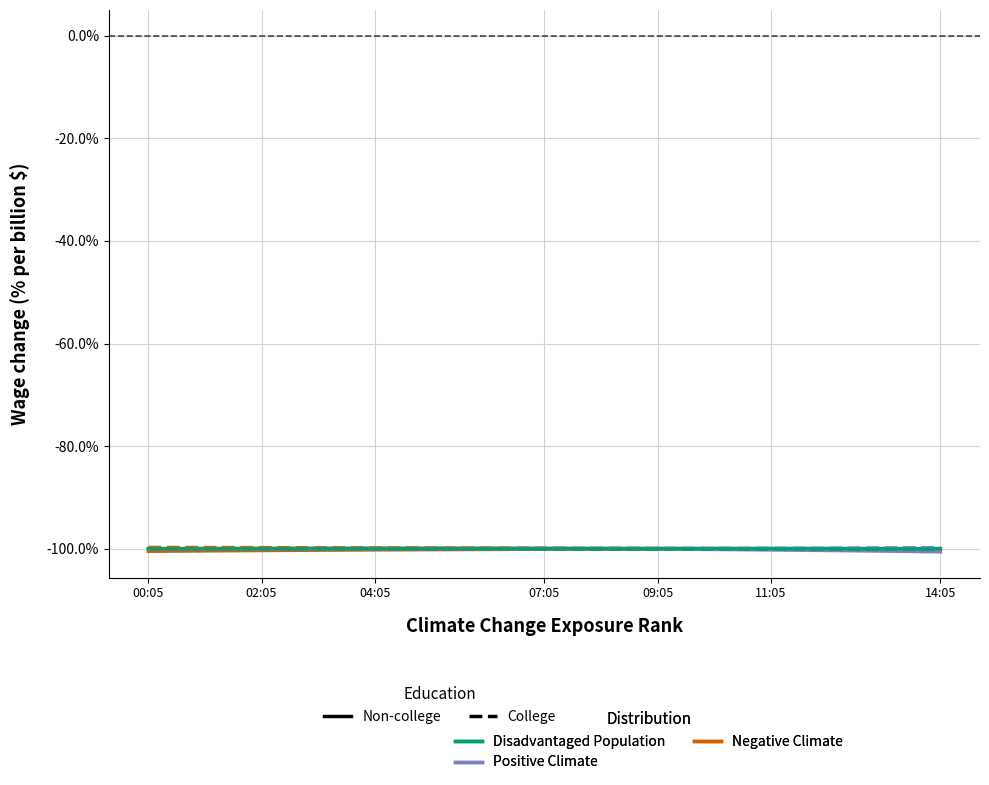

What is the minimum value shown in the chart?

-100.6